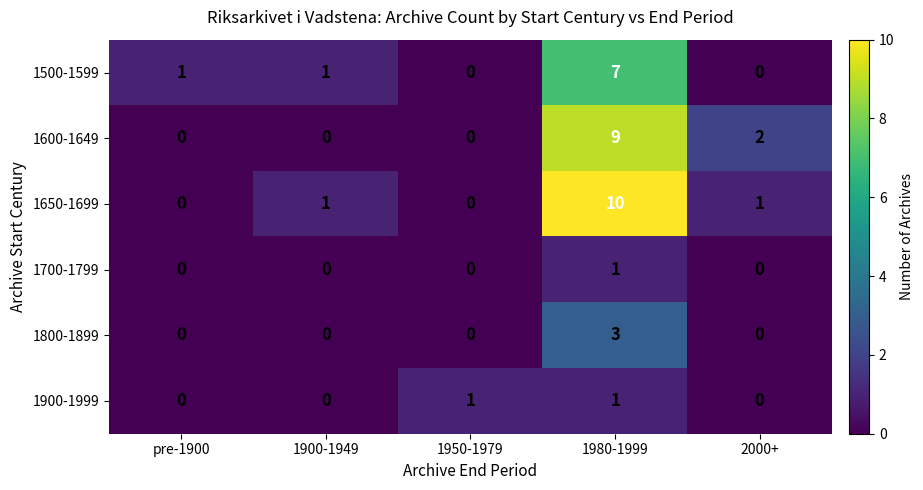

What is the greatest value displayed?

10